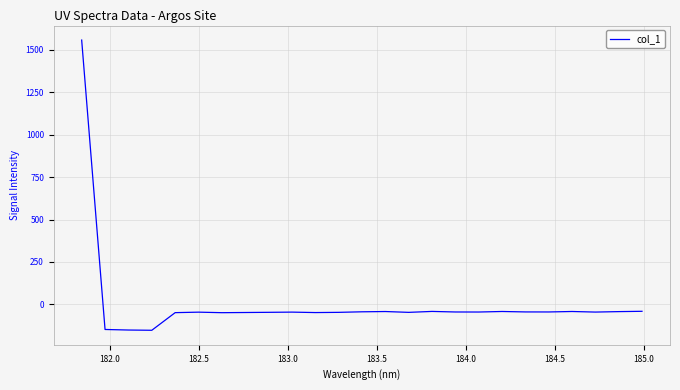

What is the maximum value shown in the chart?

1558.5